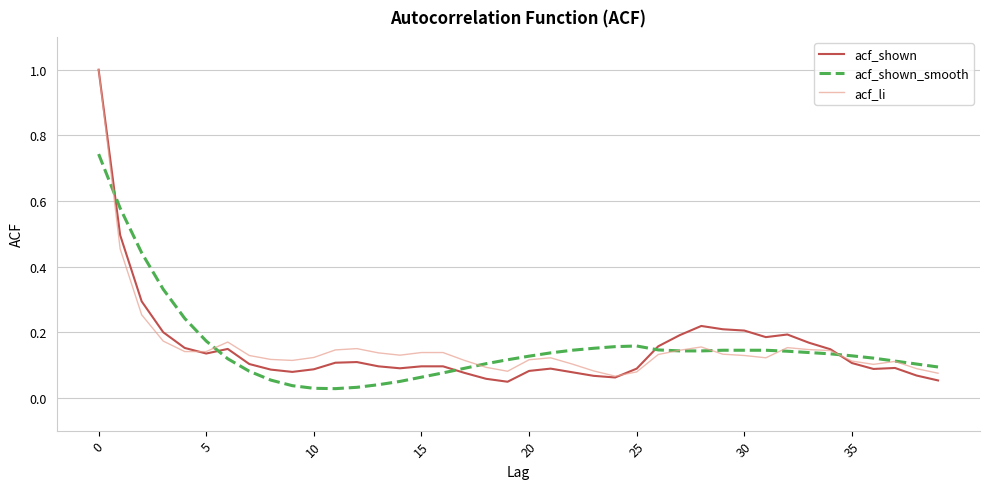

What are all the series names shown in the legend?

acf_shown, acf_shown_smooth, acf_li